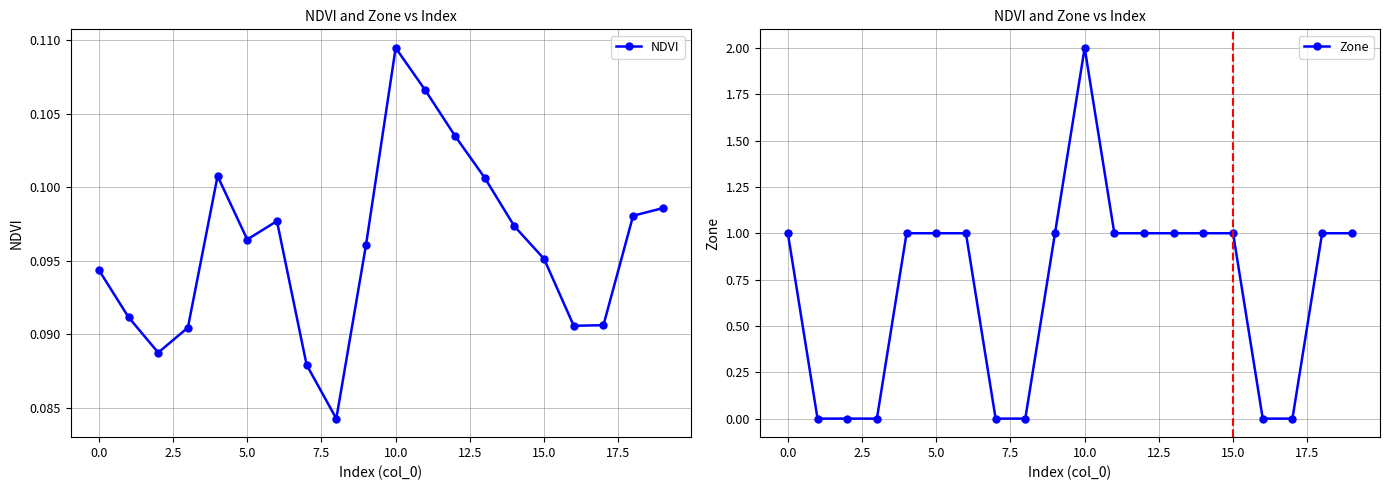

How many positive values does the Zone series have?

13